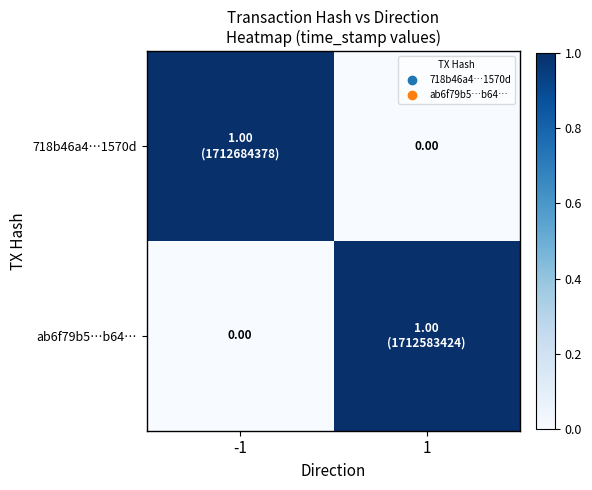

Is it true that ab6f79b5…b64… equals 0 at -1?

True